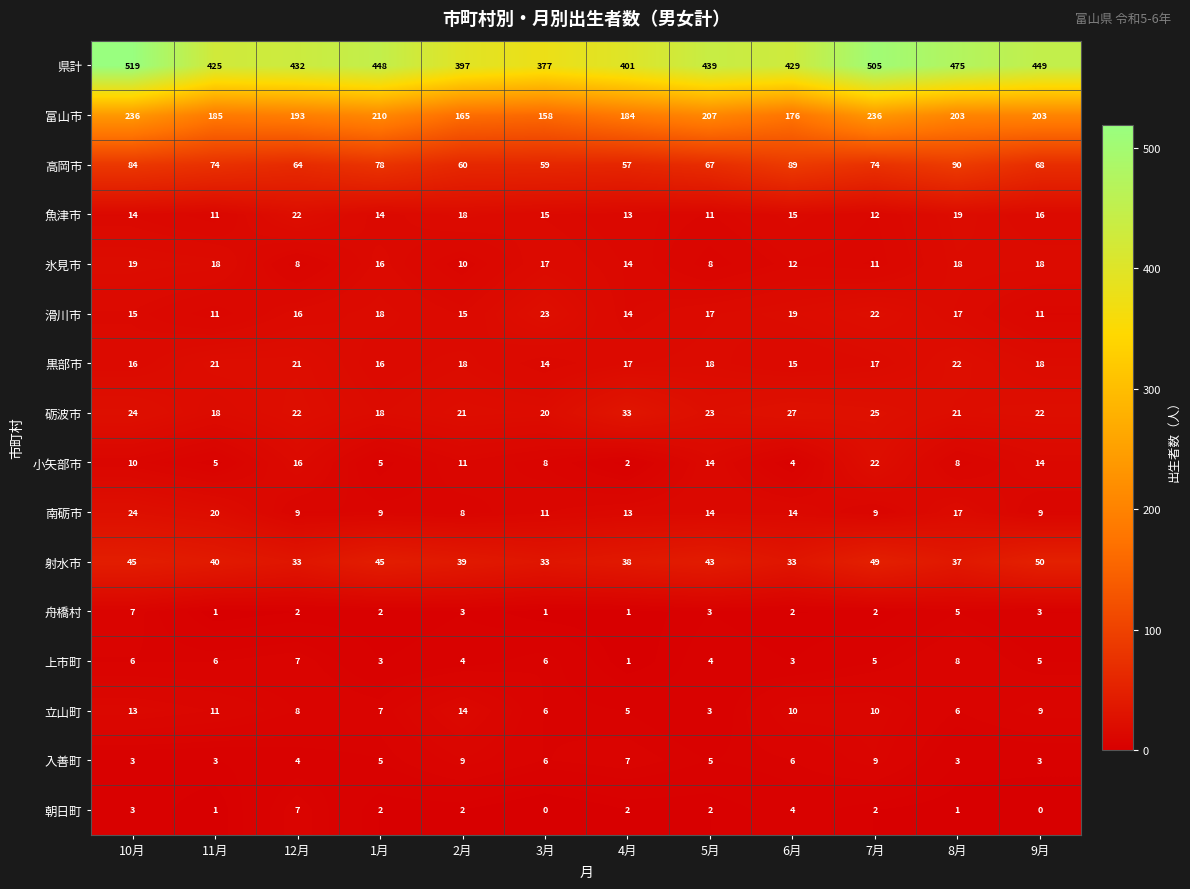

How many data points does each series have?

12